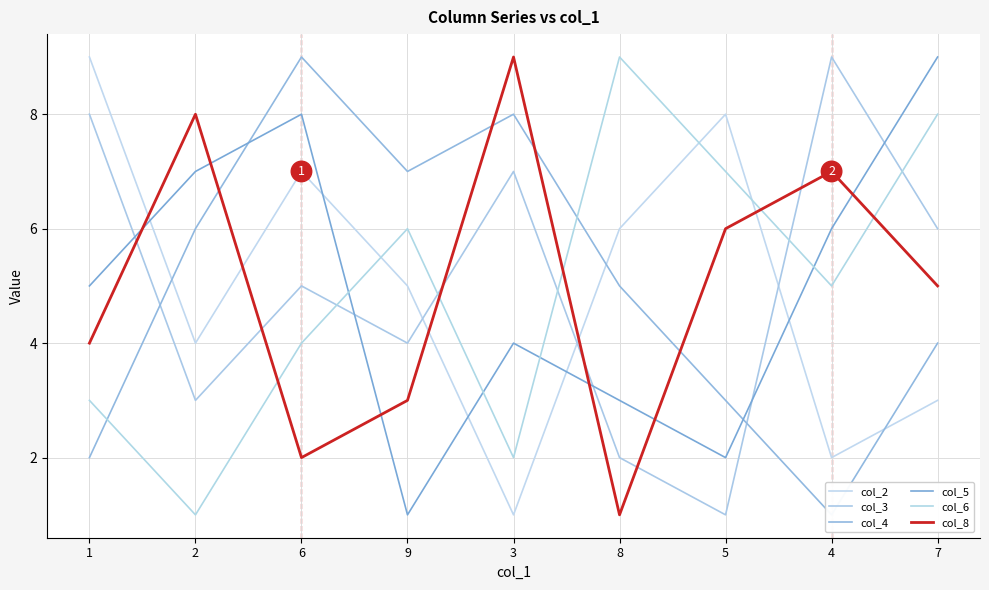

What is the total value across all series at 9?

26